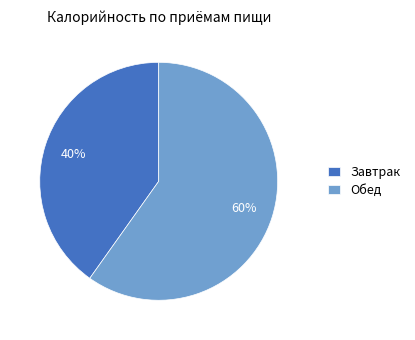

Between Обед and Завтрак, which is larger?

Обед